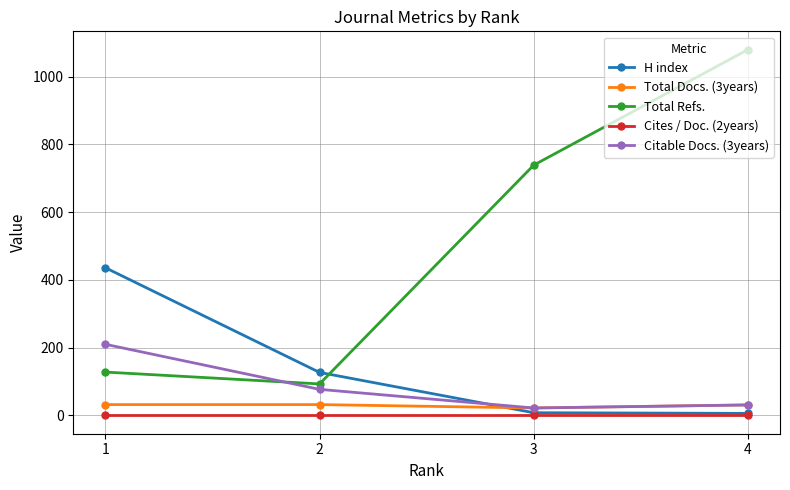

Is the value of H index at 2 greater than the value of Cites / Doc. (2years) at 4?

Yes